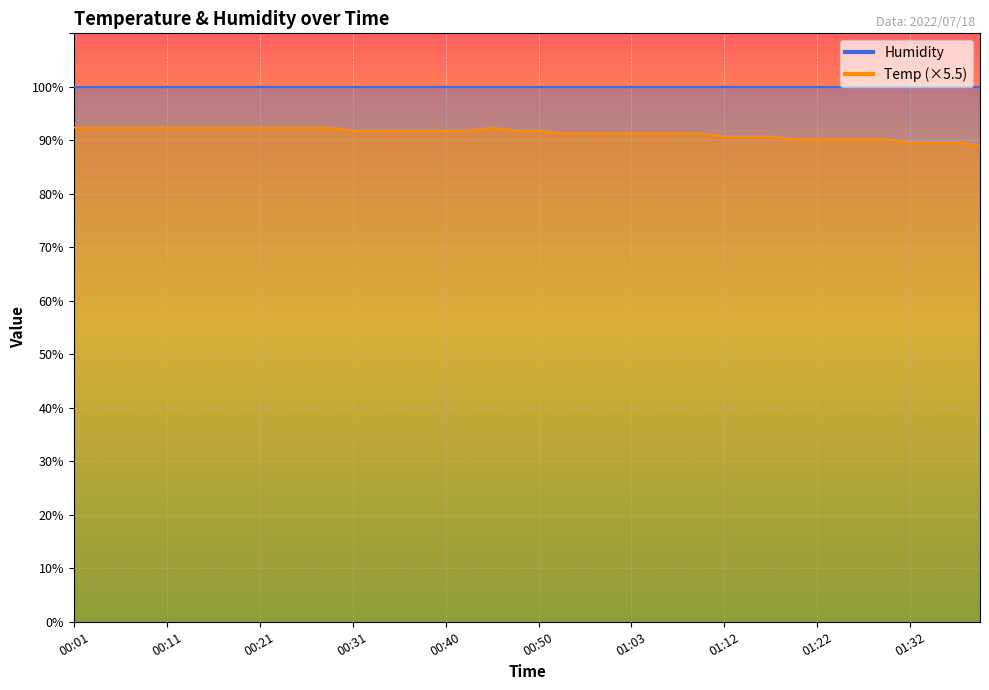

How many categories are shown in the chart?

40